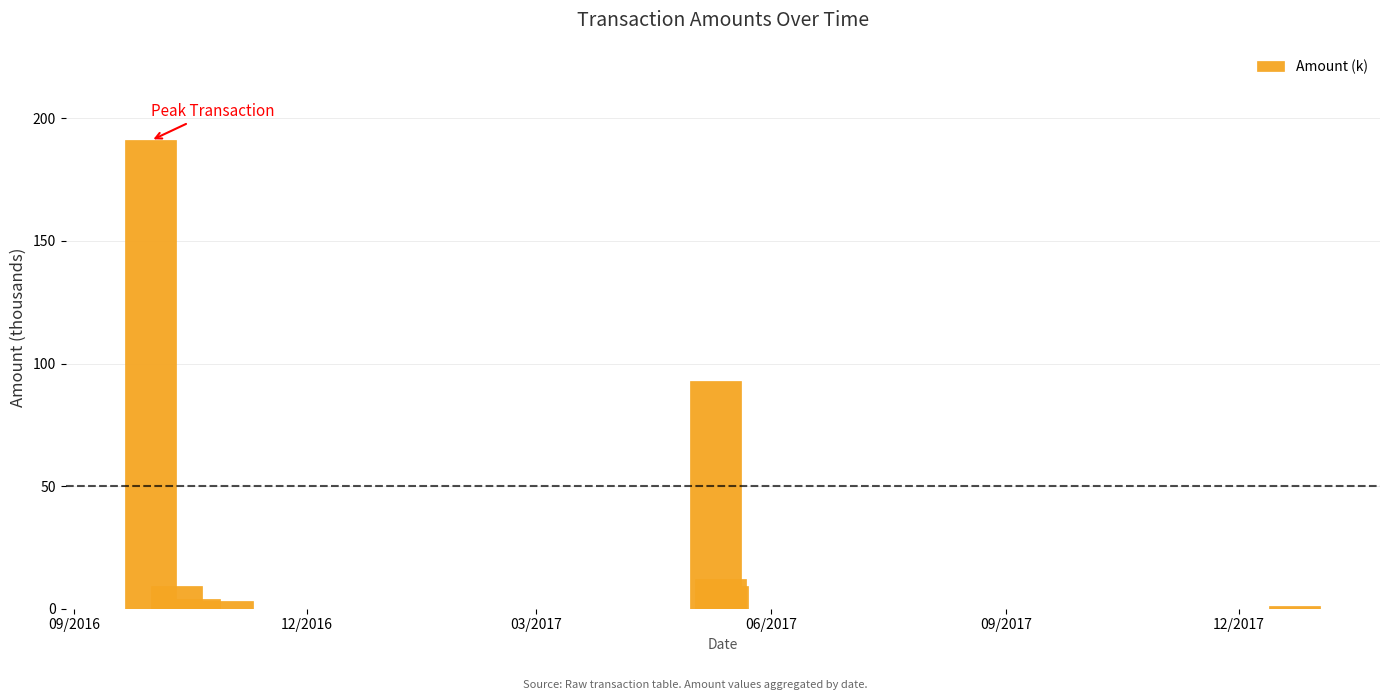

What is the maximum value shown in the chart?

191.0